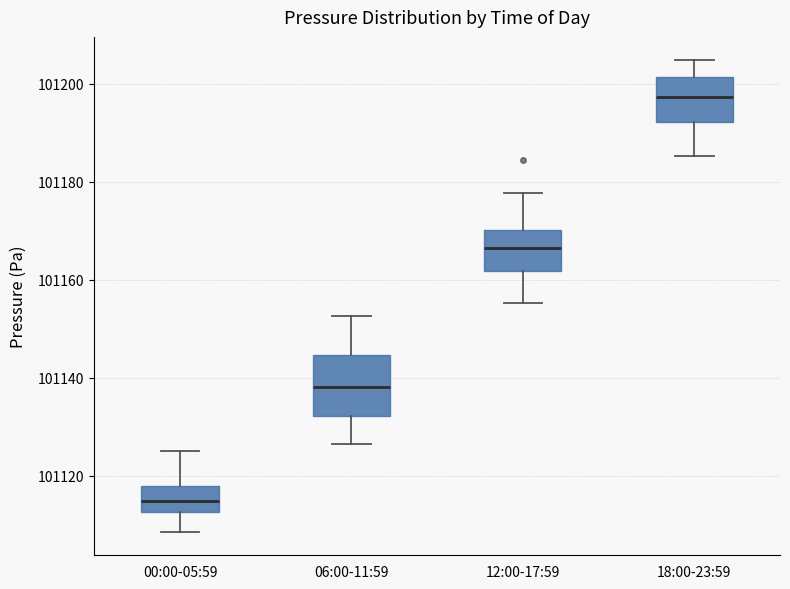

Which box has the highest median line?

18:00-23:59